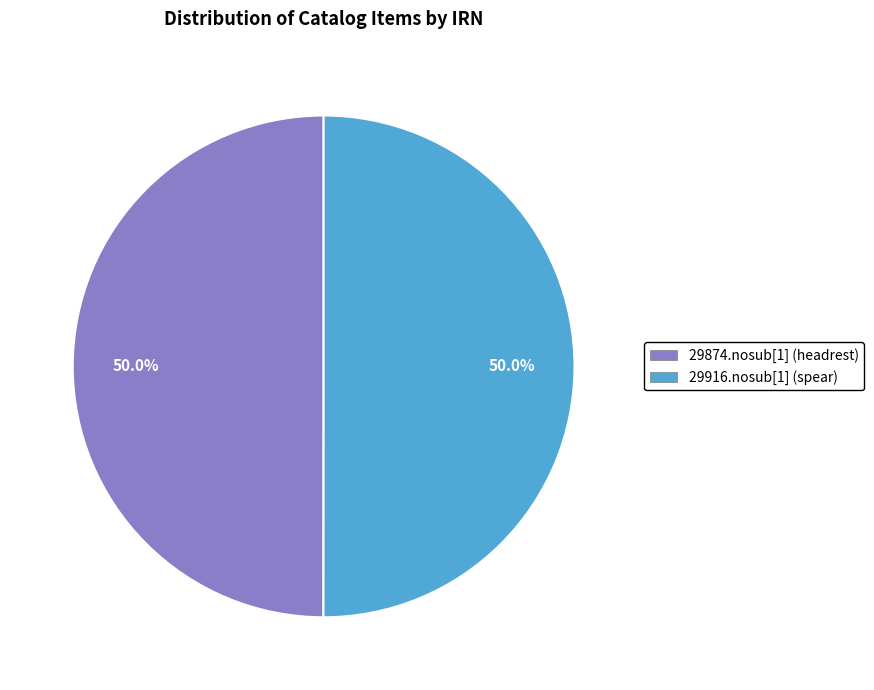

Approximately how many times larger is the value at 29874.nosub[1] (headrest) compared to 29916.nosub[1] (spear)?

1.0